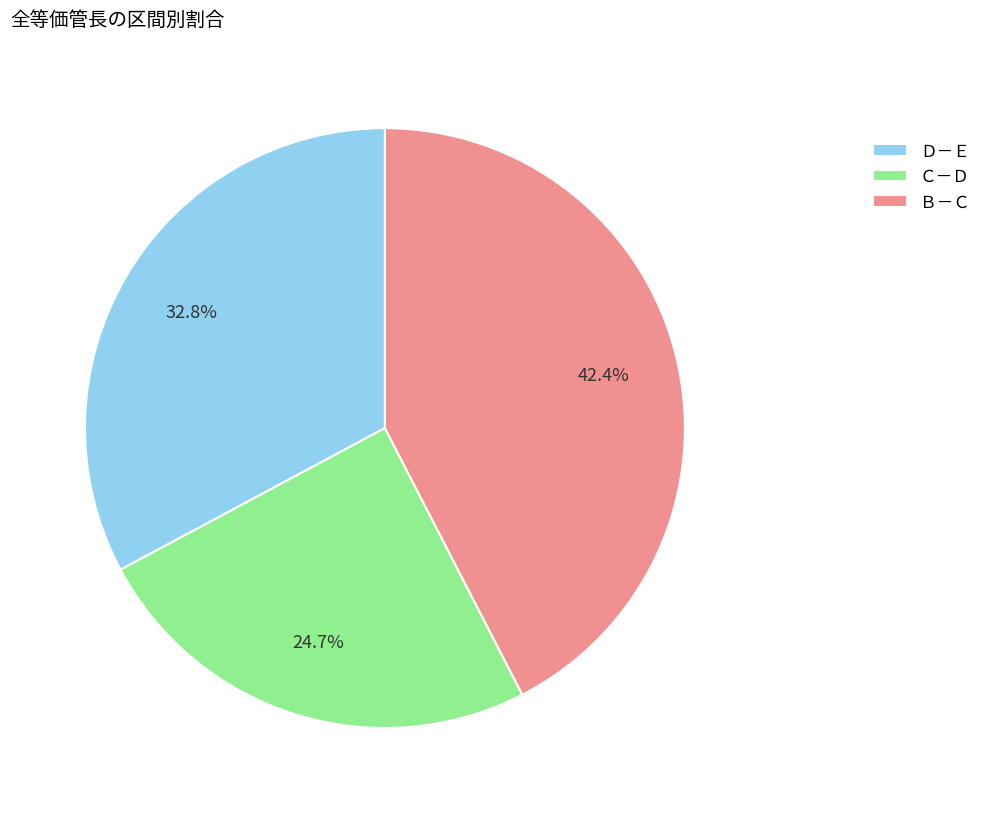

Does any single category account for the majority?

No